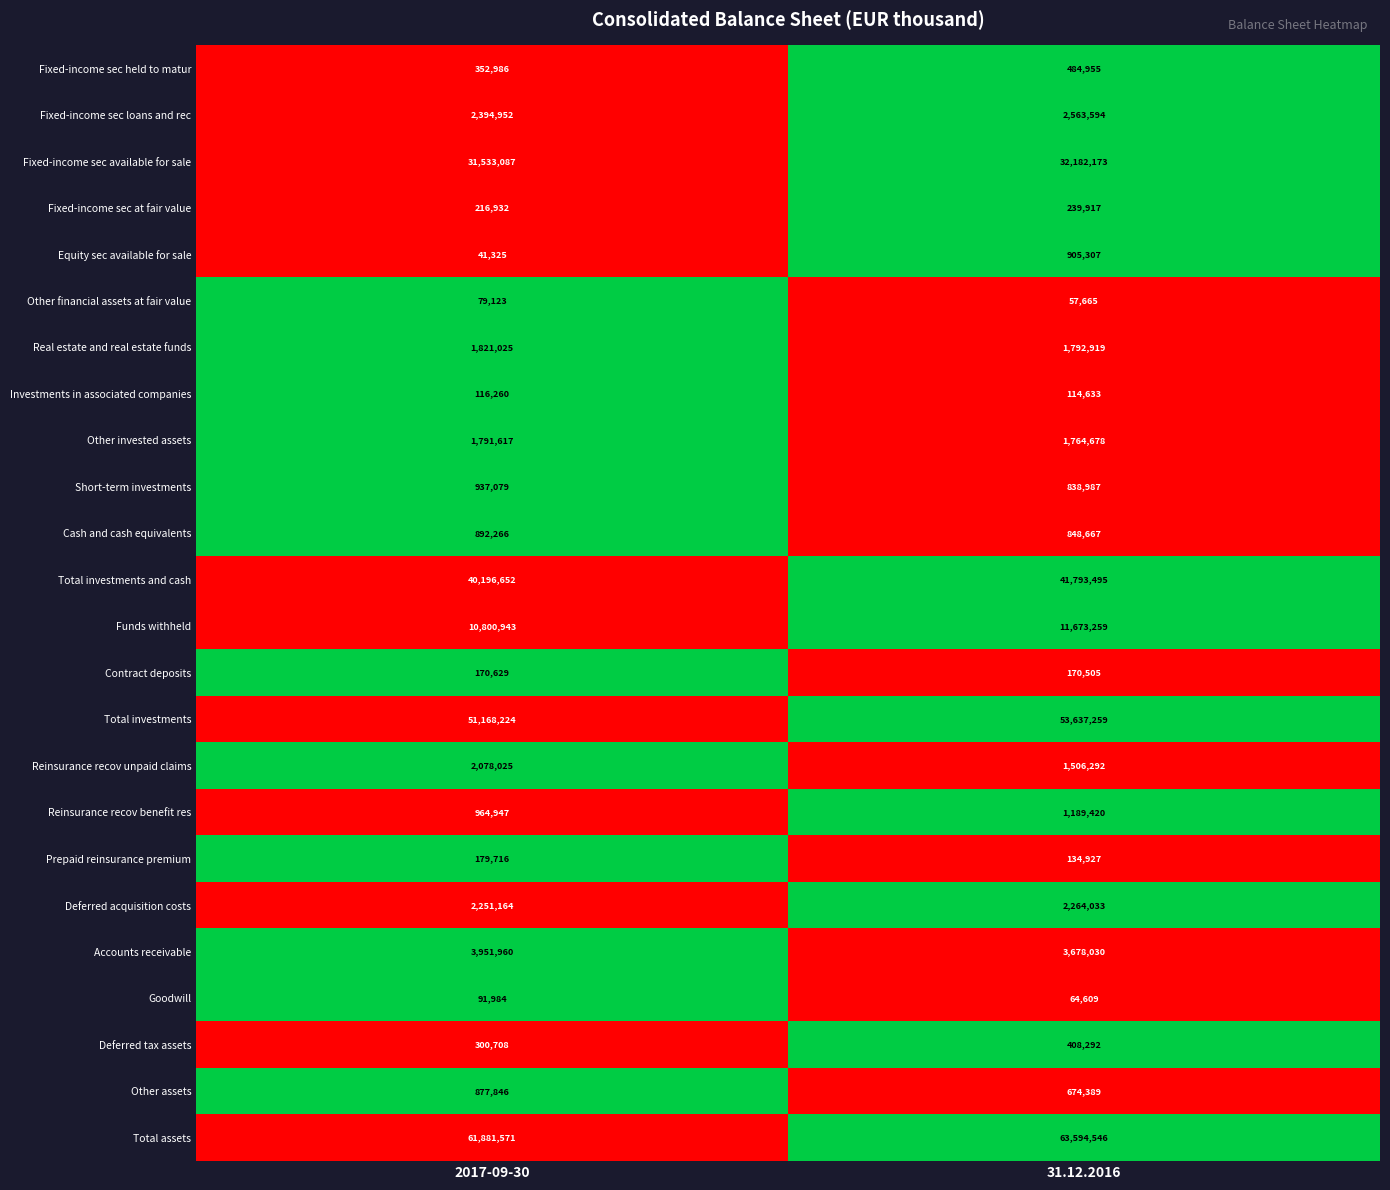

The Total assets series shows 61881571 at 2017-09-30. True or false?

True